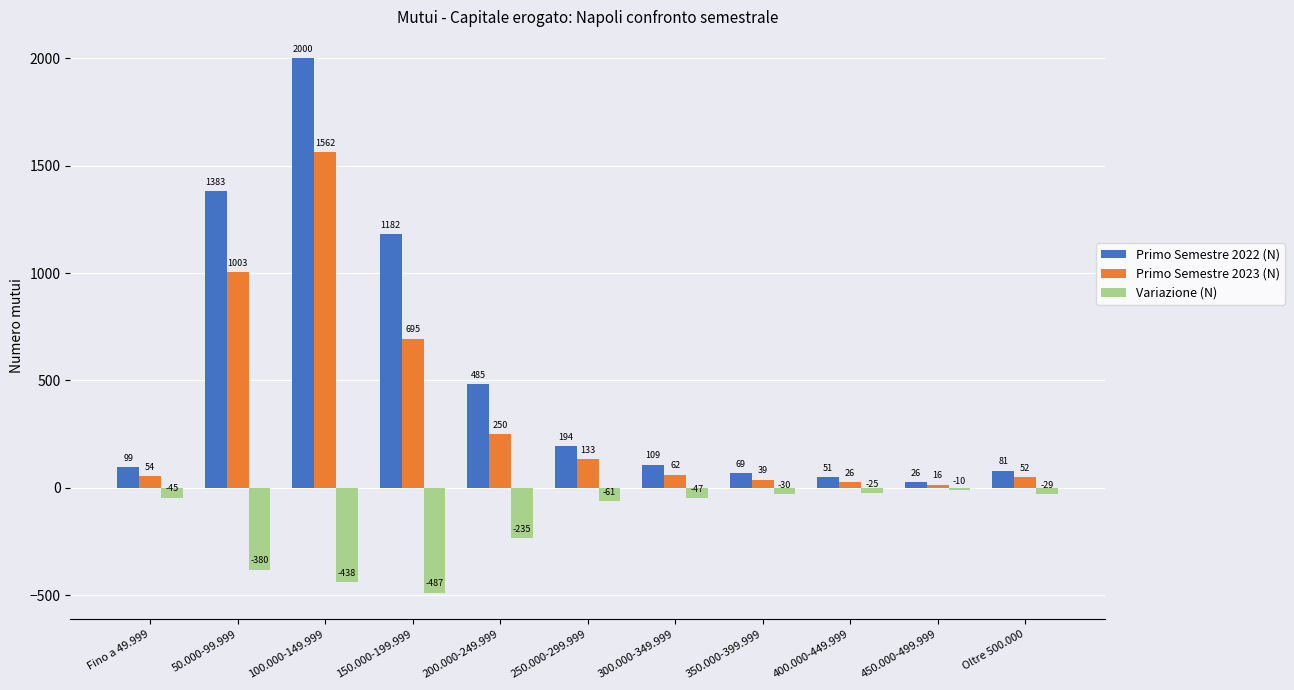

Which series has the widest spread of values?

Primo Semestre 2022 (N)